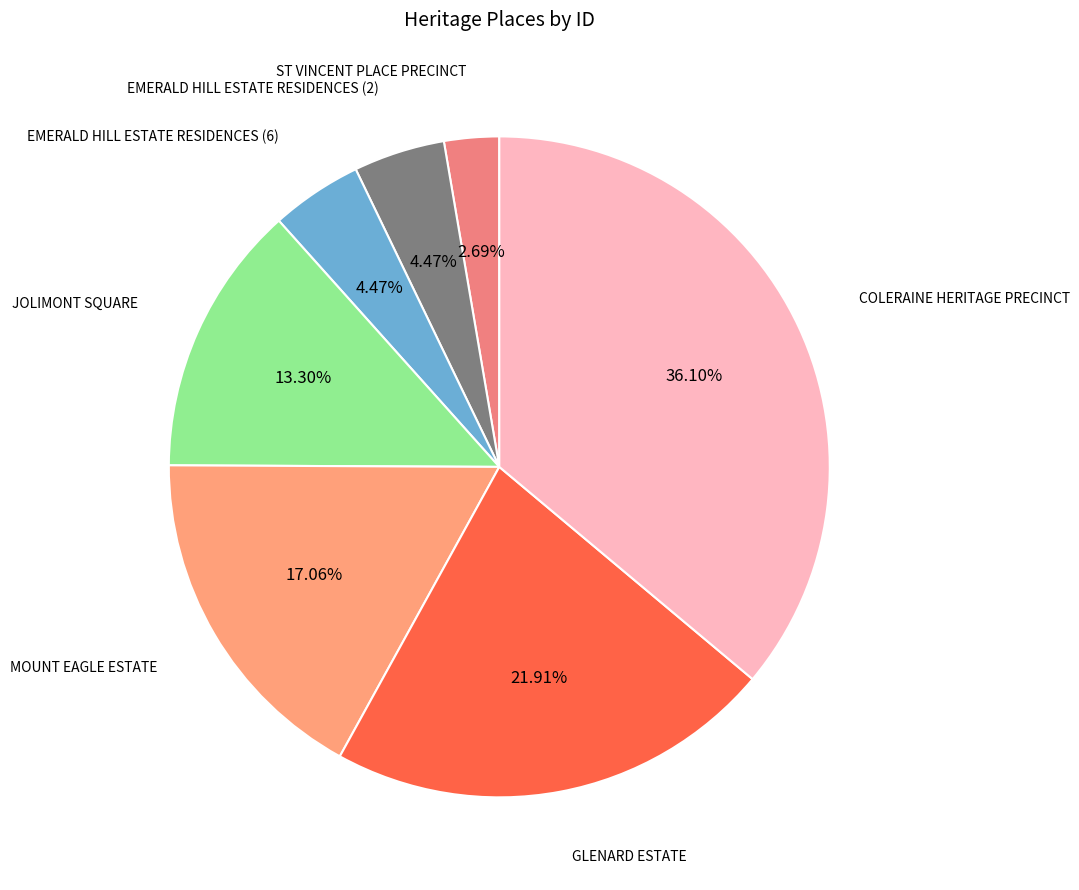

How many slices are in this pie chart?

7